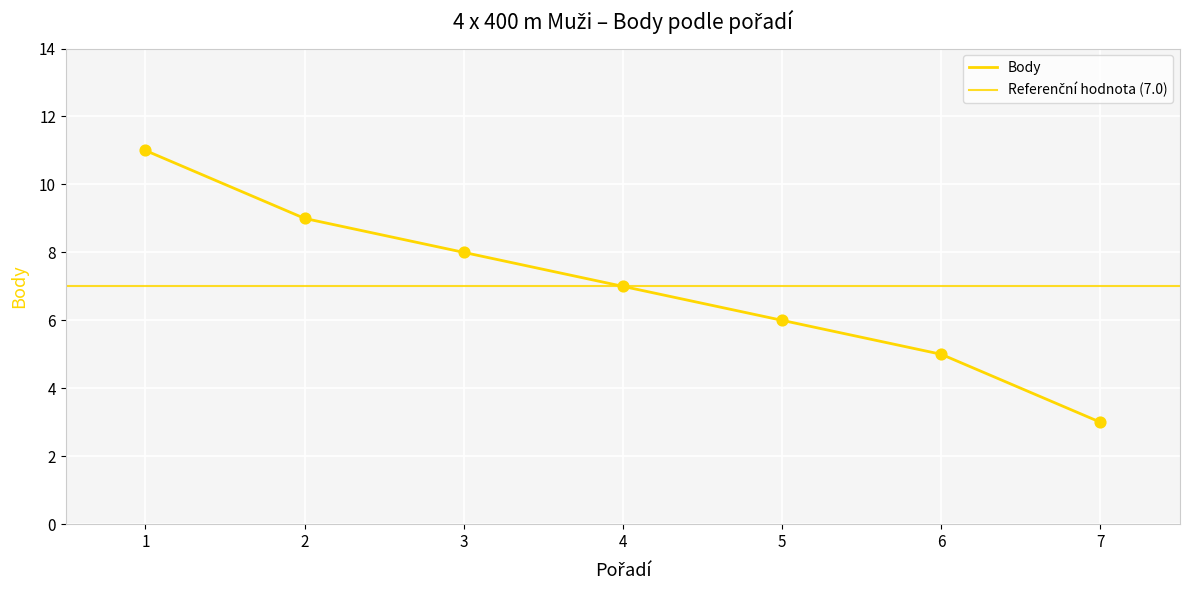

What is the change in value from 1 to 4?

-4